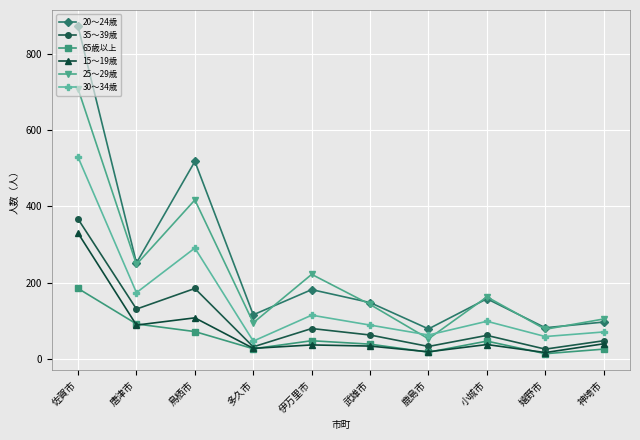

Which category has the highest value in the 25～29歳 series?

佐賀市